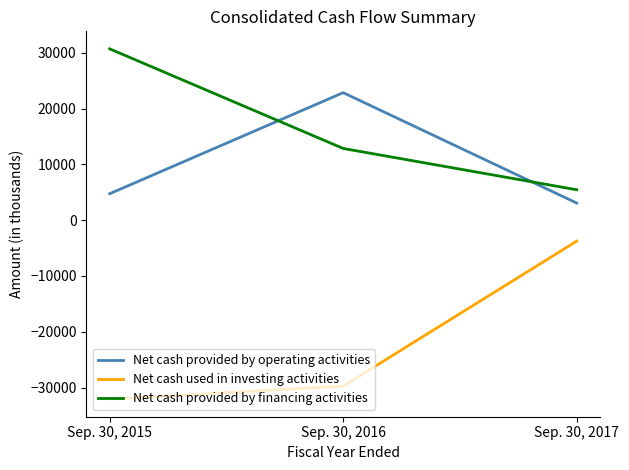

What is the difference between the Net cash provided by operating activities values at Sep. 30, 2015 and Sep. 30, 2017?

1676